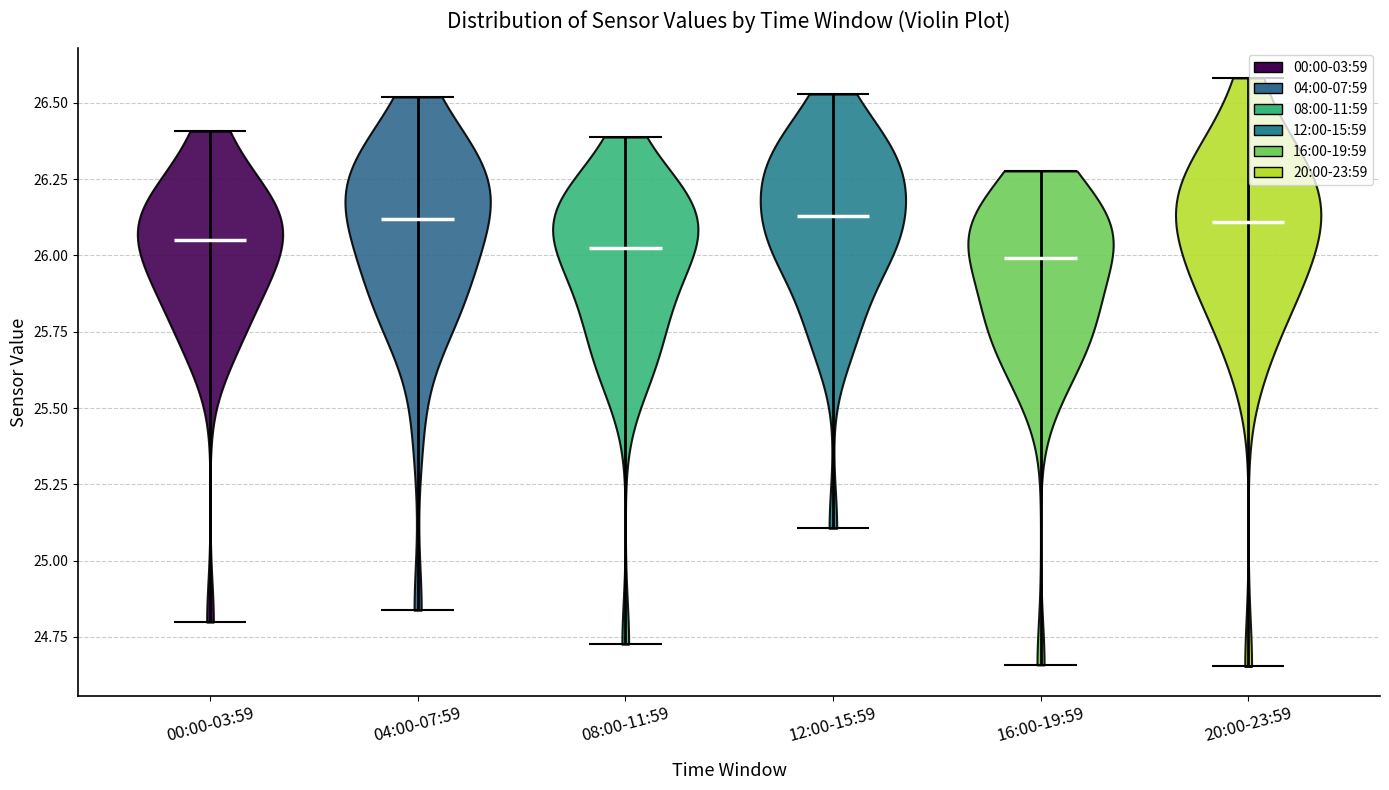

What is the lowest point the violin for 00:00-03:59 reaches on the y-axis? The values are not printed on the chart, so give them approximately, as read against the axis.

24.80